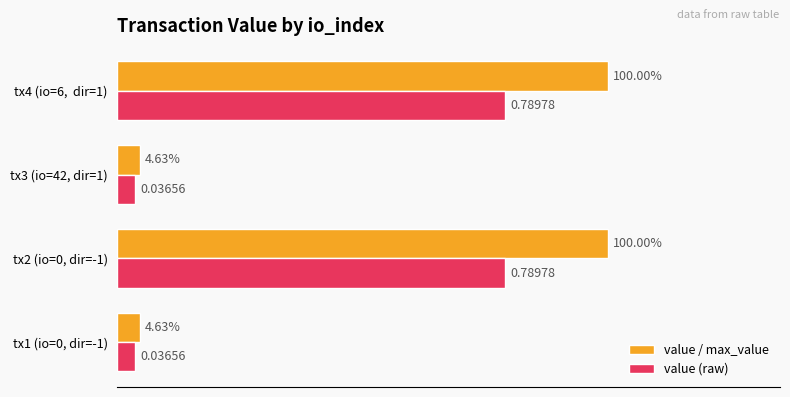

Which series has the largest total across all categories?

value / max_value